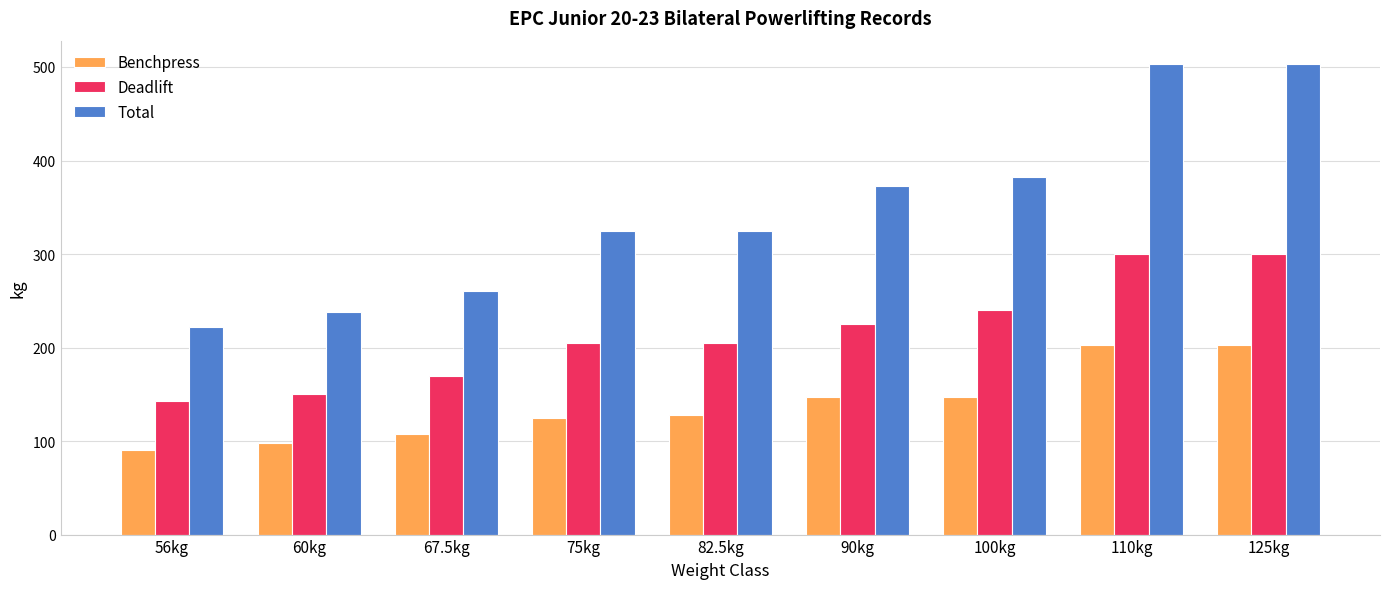

Which series has the largest range (max minus min)?

Total